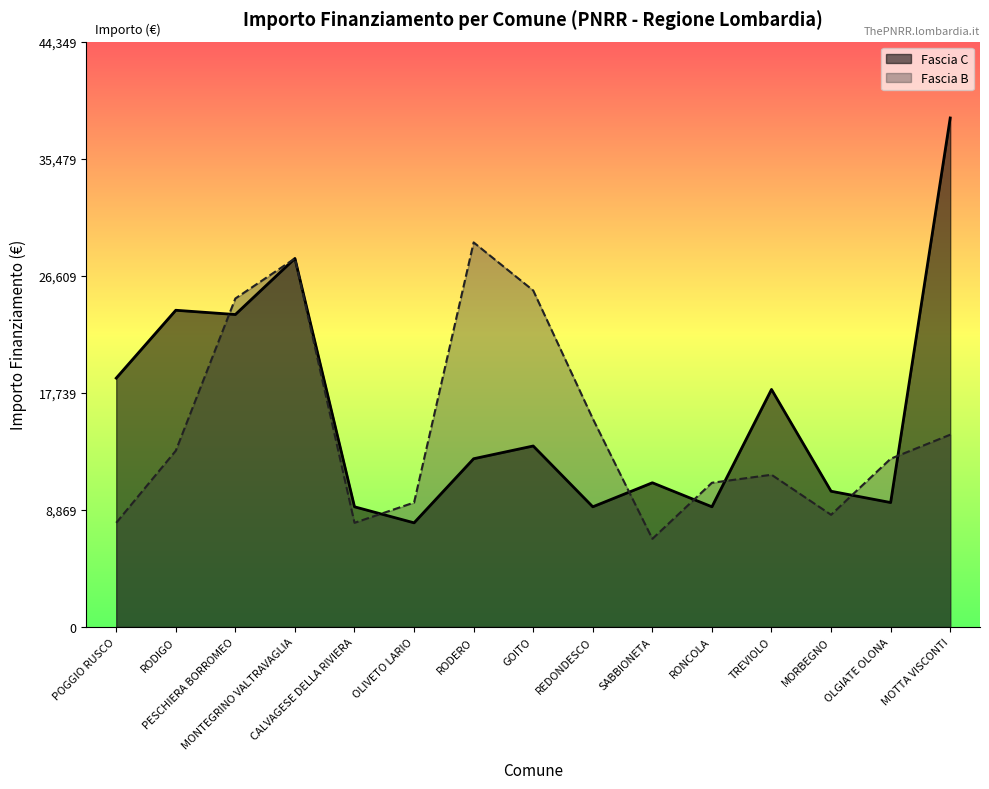

How many data points in Fascia B are less than 12747?

7